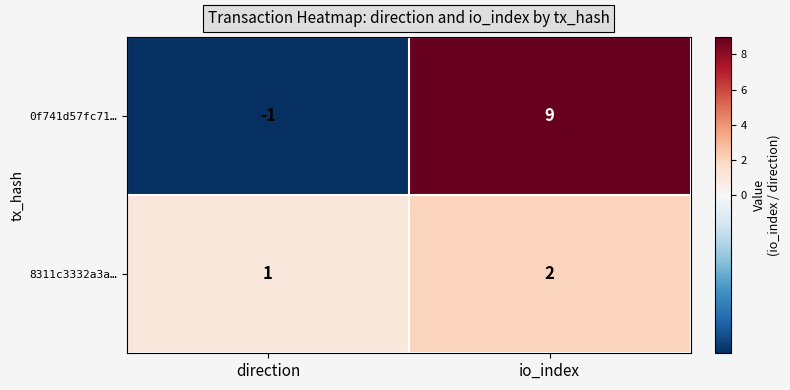

At which category is the sum across all series the highest?

io_index